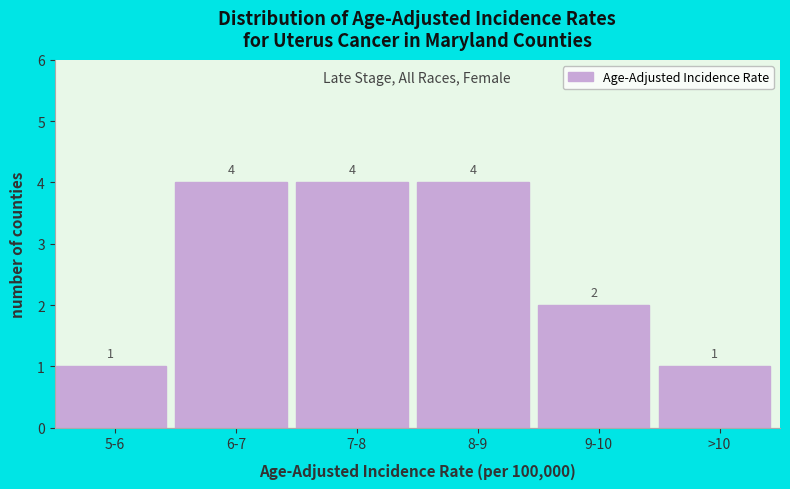

Reading left to right, what are all the values shown in this chart?

1	4	4	4	2	1